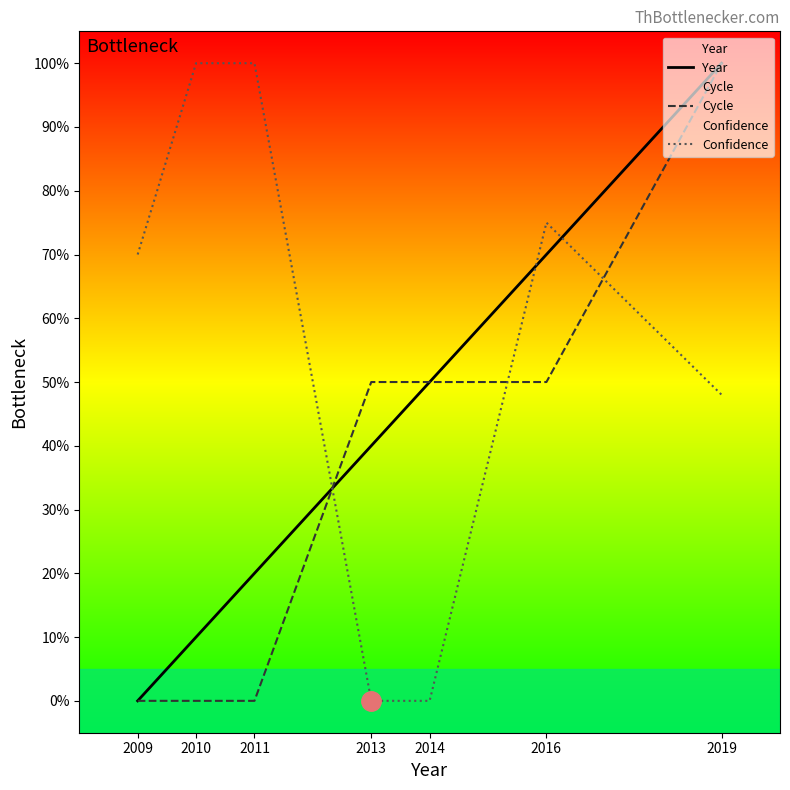

Reading left to right, extract all data points from this chart.

Year: 0	10	20	40	50	70	100
Cycle: 0	0	0	50	50	50	100
Confidence: 70	100	100	0	0	75	48